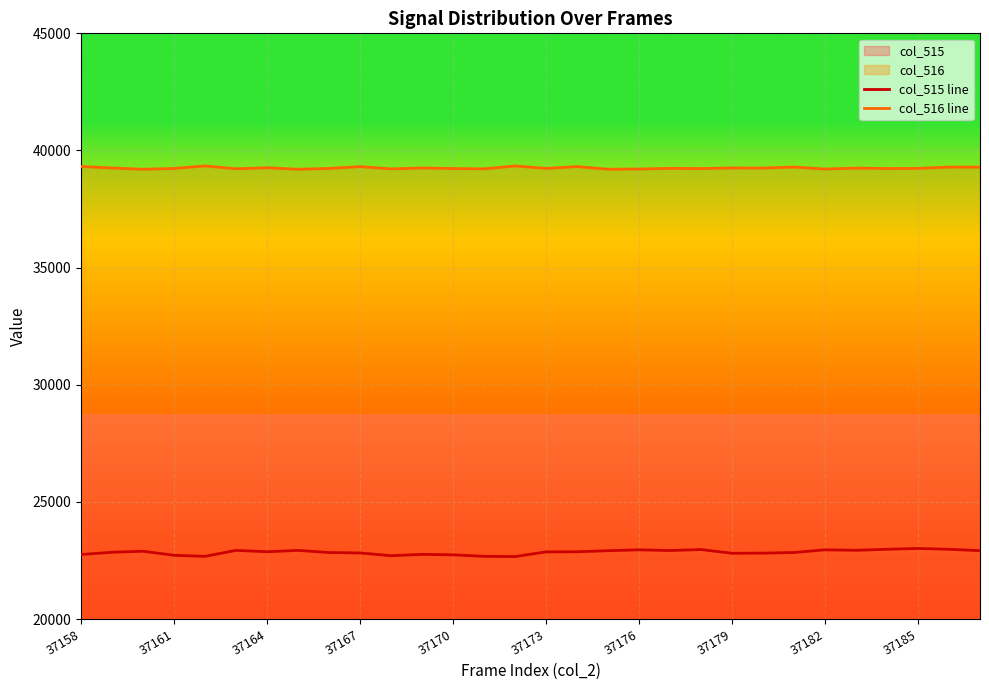

Which series changed the most between 37176 and 20?

col_515 line